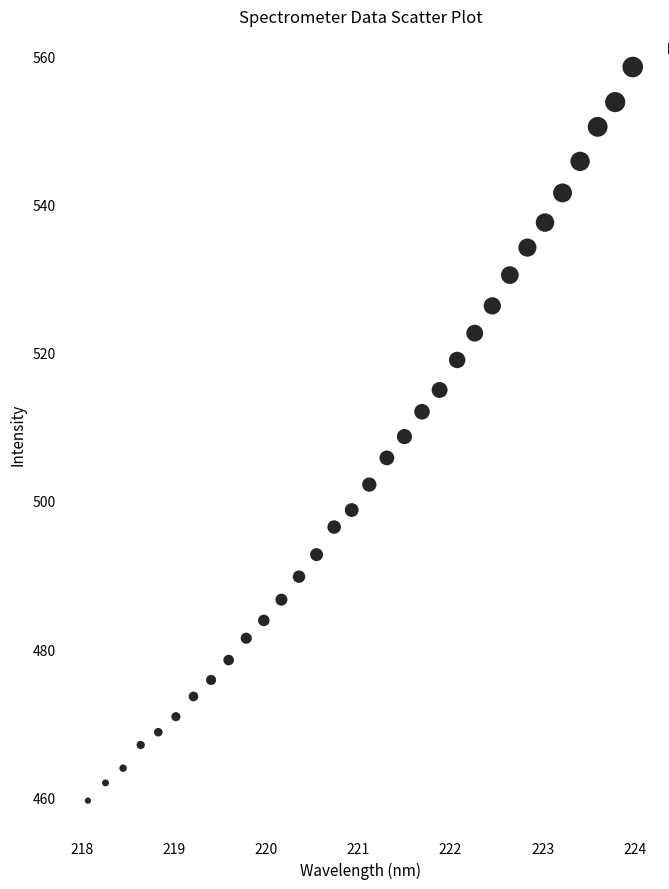

What is the range of X values (max minus min)?

5.9